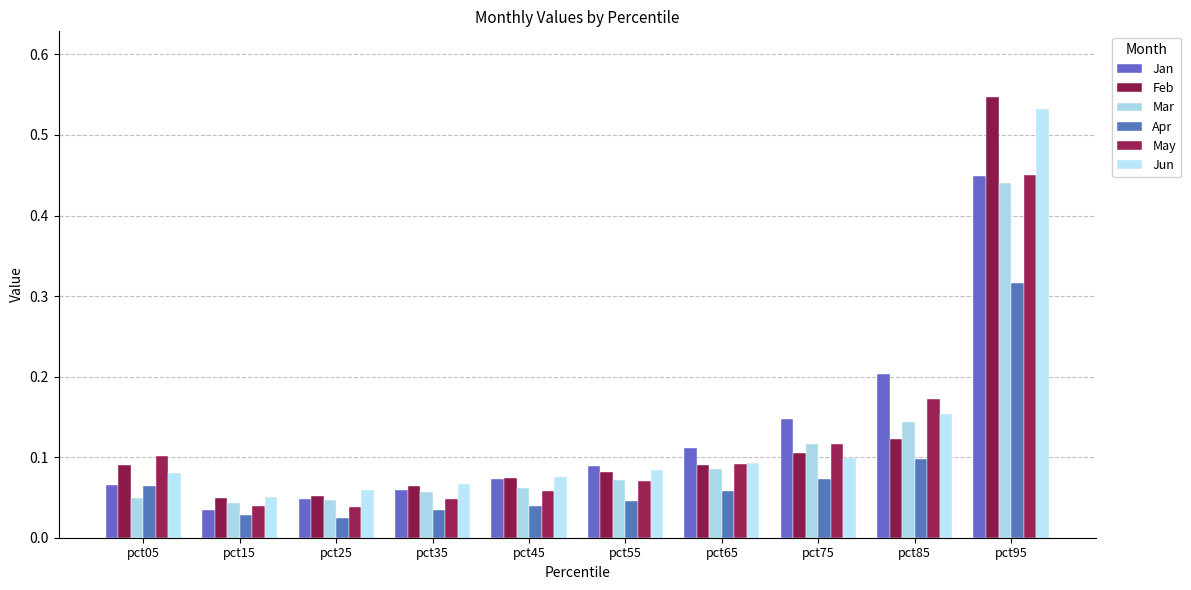

What is the greatest value displayed?

0.5